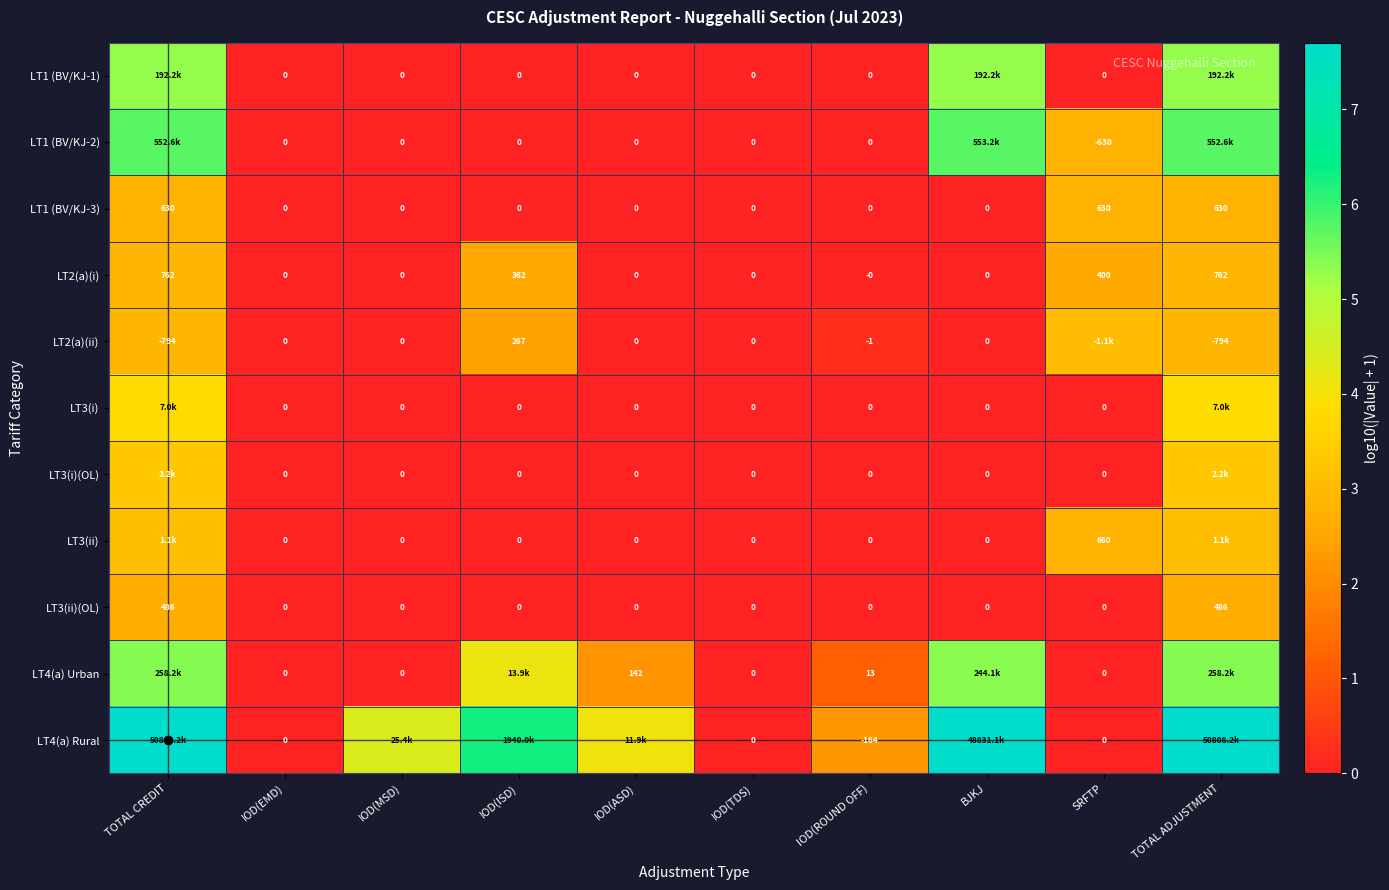

Is the value of LT1 (BV/KJ-1) at IOD(ISD) greater than the value of LT1 (BV/KJ-2) at SRFTP?

Yes